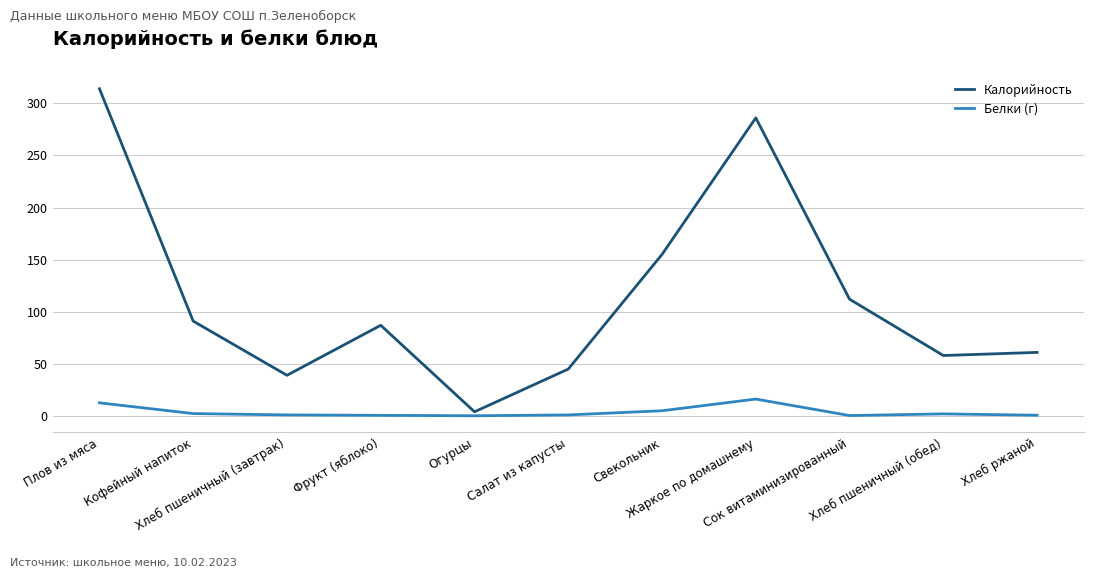

What are all the series names shown in the legend?

Калорийность, Белки (г)